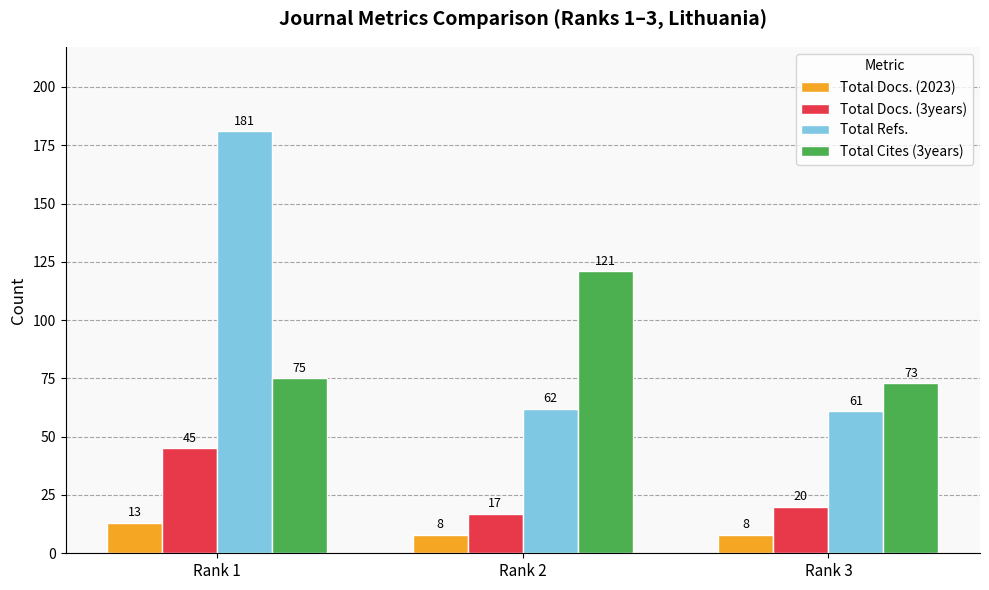

What is the difference between the Total Docs. (3years) values at Rank 3 and Rank 2?

3